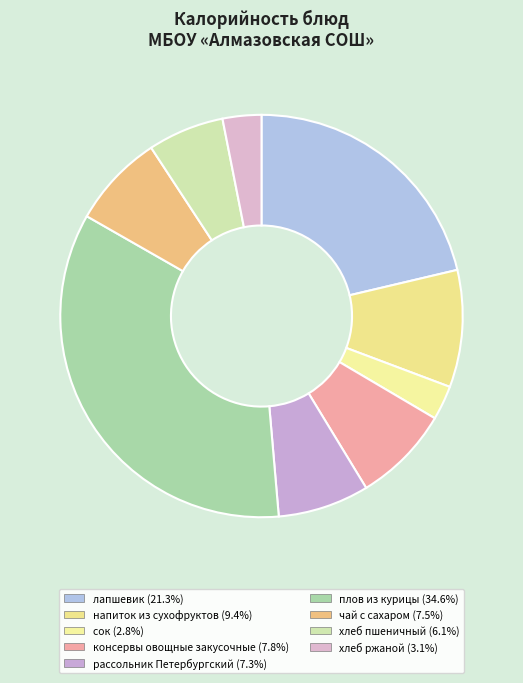

To the nearest percent, what portion does чай с сахаром represent?

8%